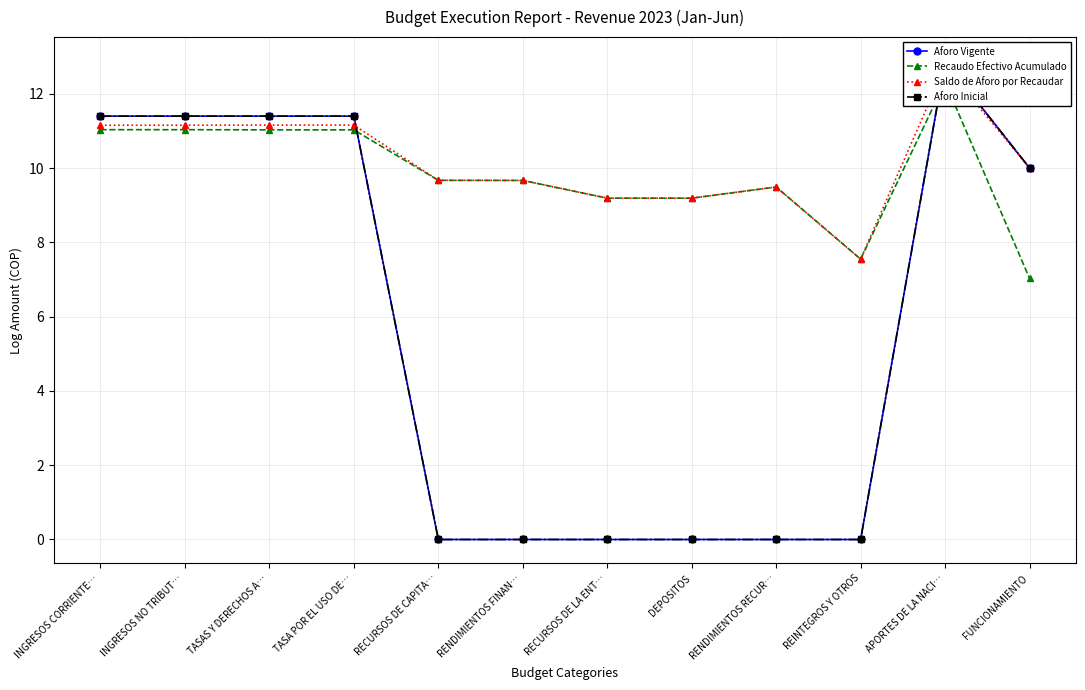

At which label does Aforo Inicial first exceed 10?

INGRESOS CORRIENTE…